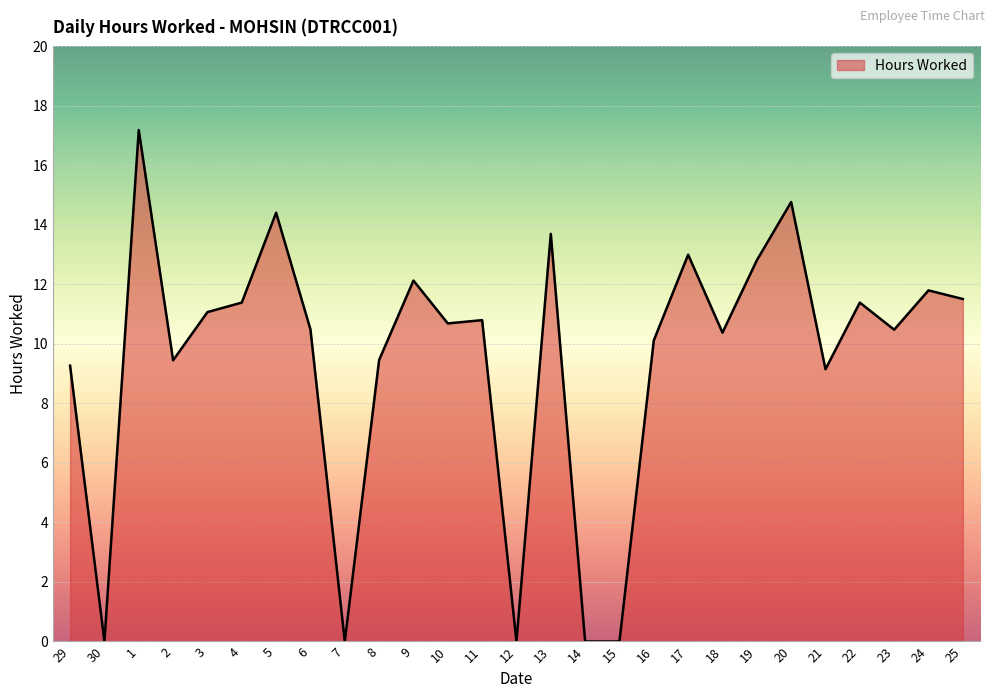

Which has a higher value, 10 or 12?

10